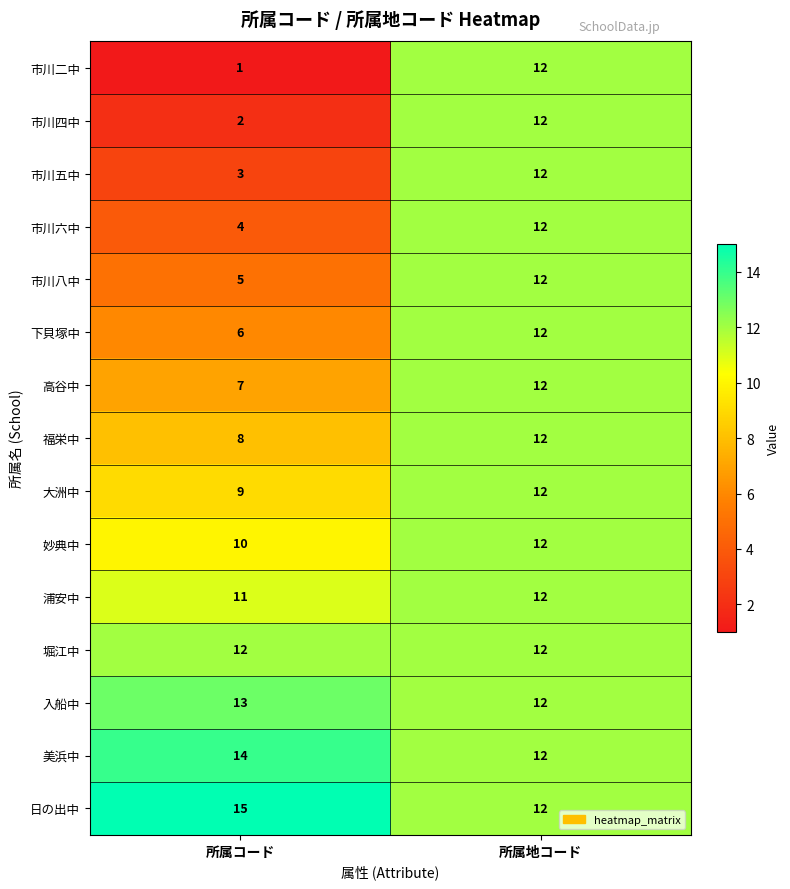

At 所属コード, list the series in order from largest to smallest.

日の出中, 美浜中, 入船中, 堀江中, 浦安中, 妙典中, 大洲中, 福栄中, 高谷中, 下貝塚中, 市川八中, 市川六中, 市川五中, 市川四中, 市川二中